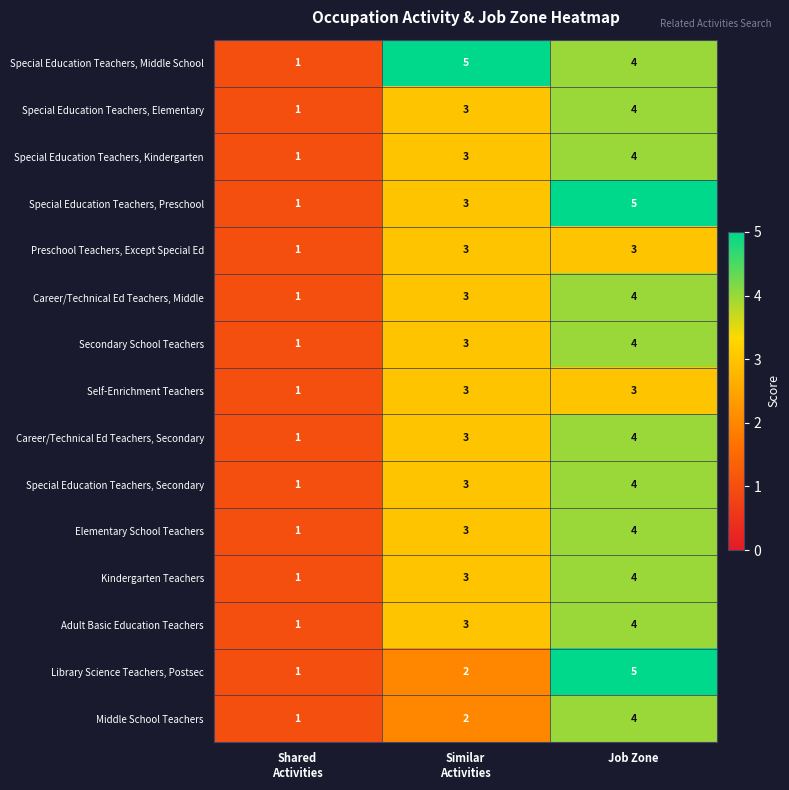

What is the maximum value shown in the chart?

5